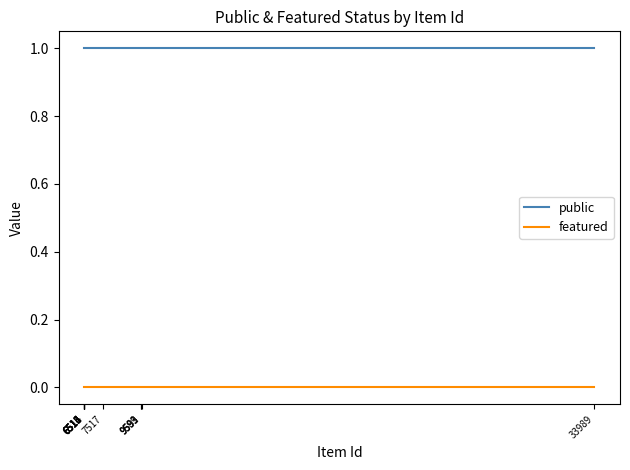

True or false: public has a value of 2 at 6513.

False